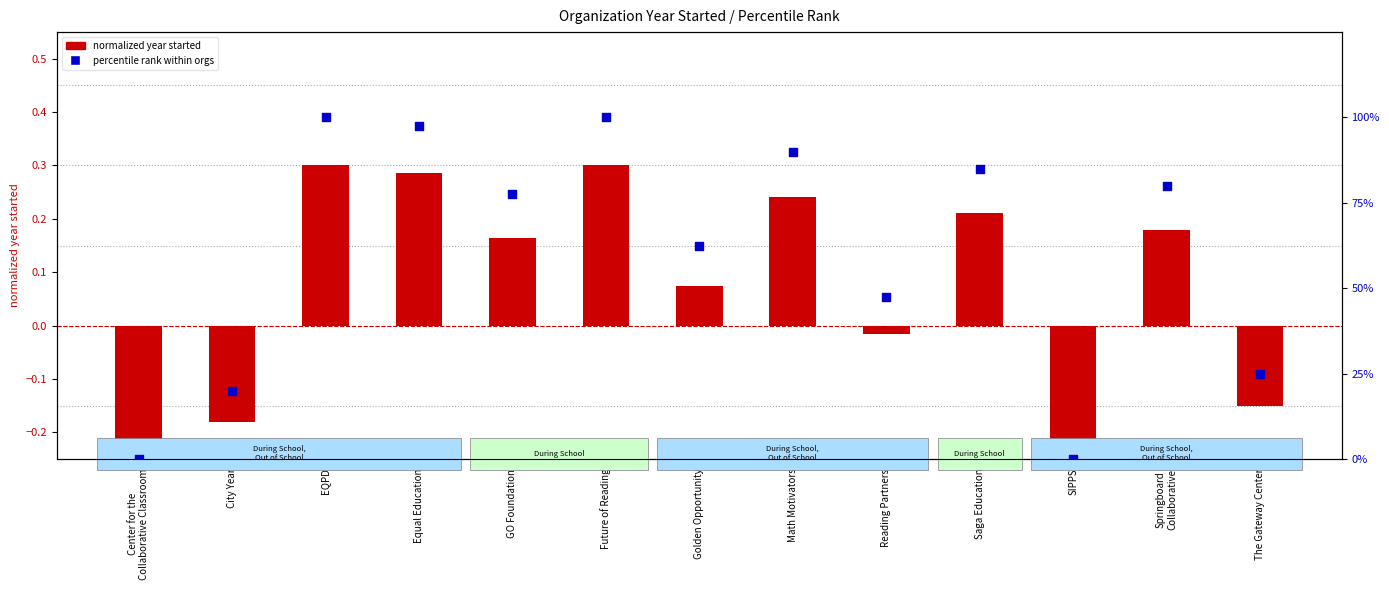

Which series contains the lowest Y value?

normalized year (bar)